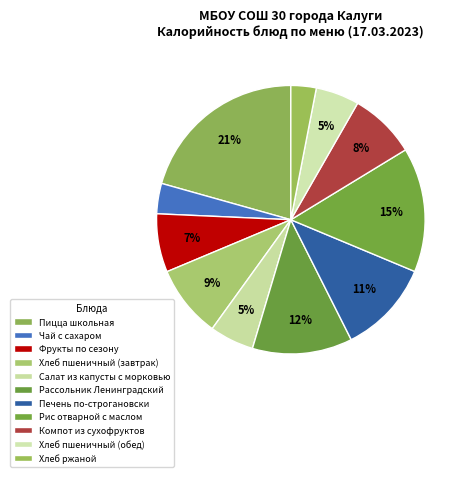

How many segments does this pie chart have?

11